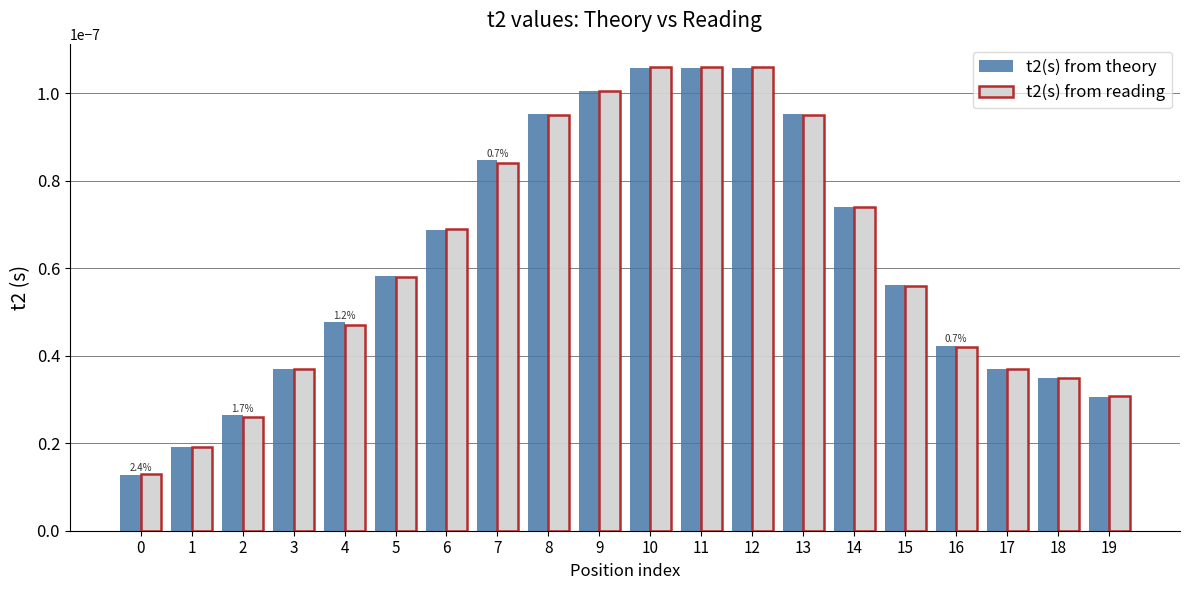

Which series has the largest range (max minus min)?

t2(s) from theory